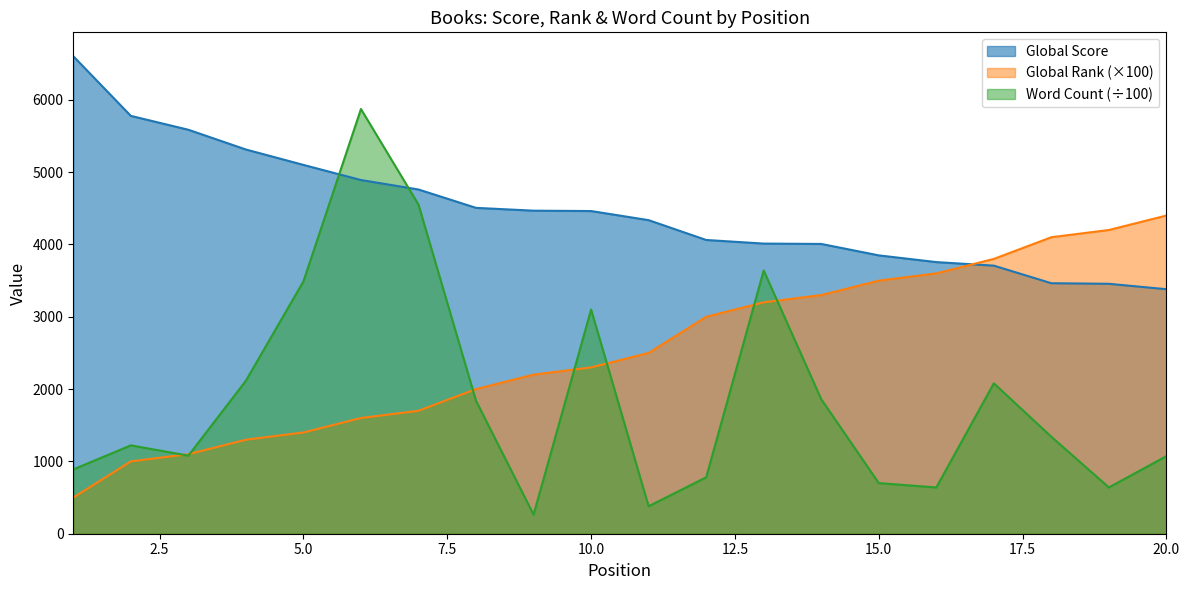

At which category does Word Count reach its first local valley?

3